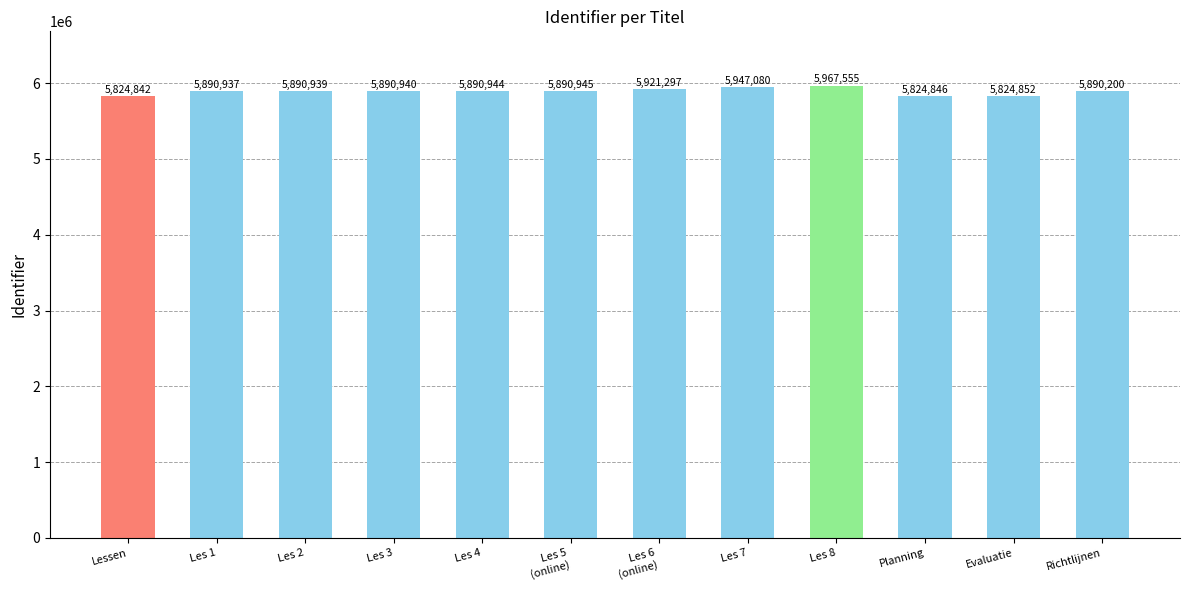

At which label is the value closest to 5896198?

Les 5
(online)